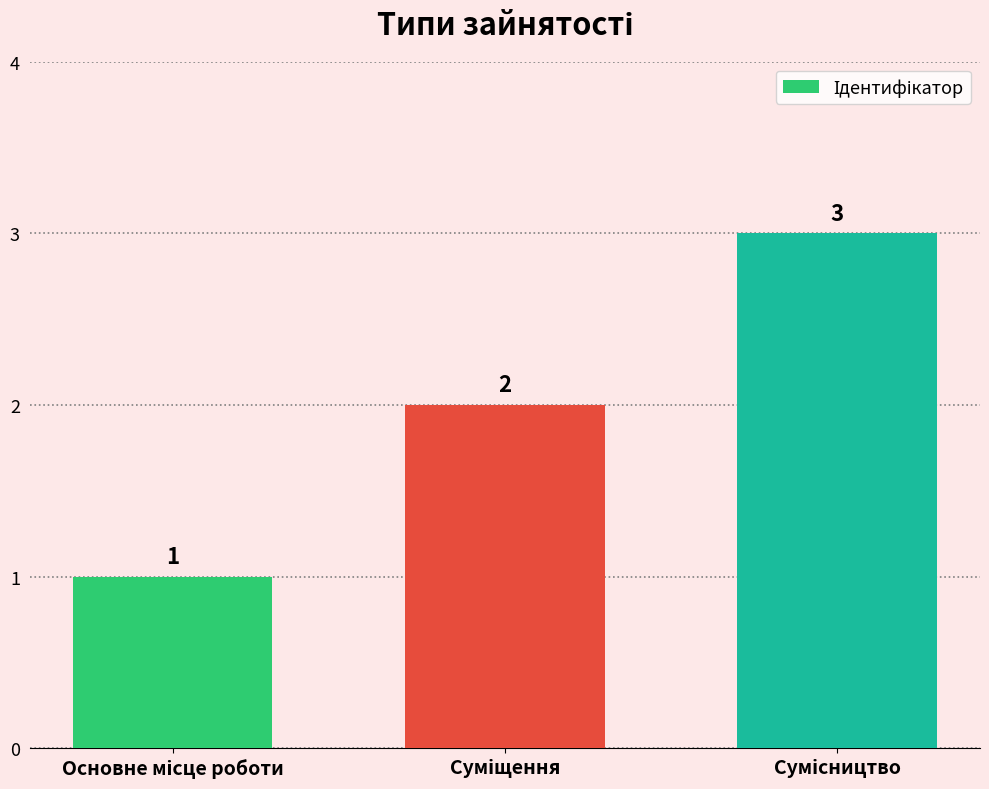

What is the greatest value displayed?

3